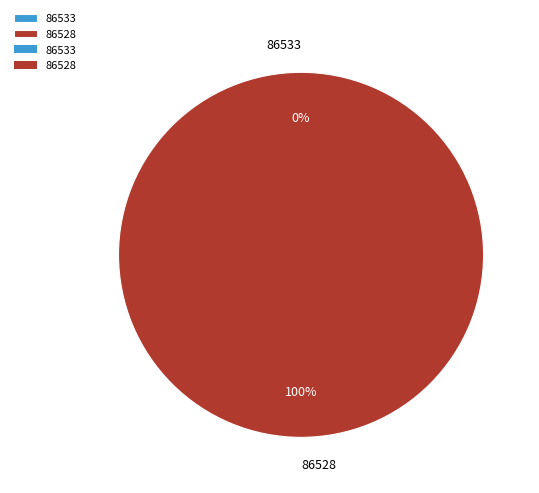

What percentage is the 86528 slice, to the nearest percent?

100%